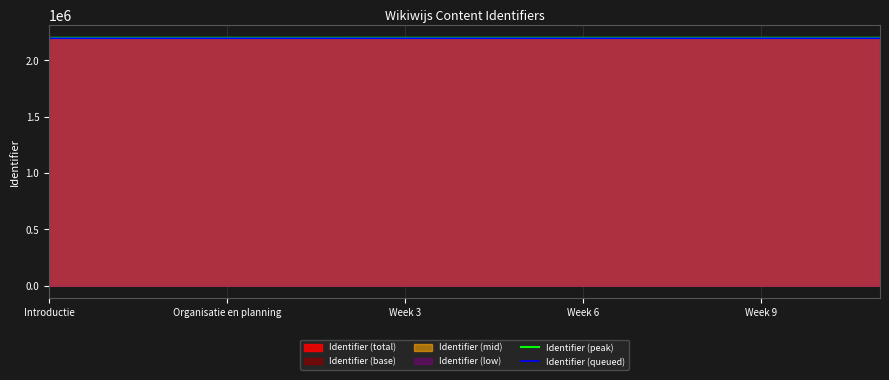

Is it true that Identifier (queued) equals 2197750 at Organisatie en planning?

True